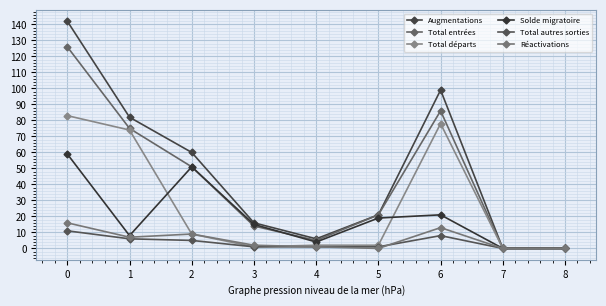

How many lines are shown in the chart?

6